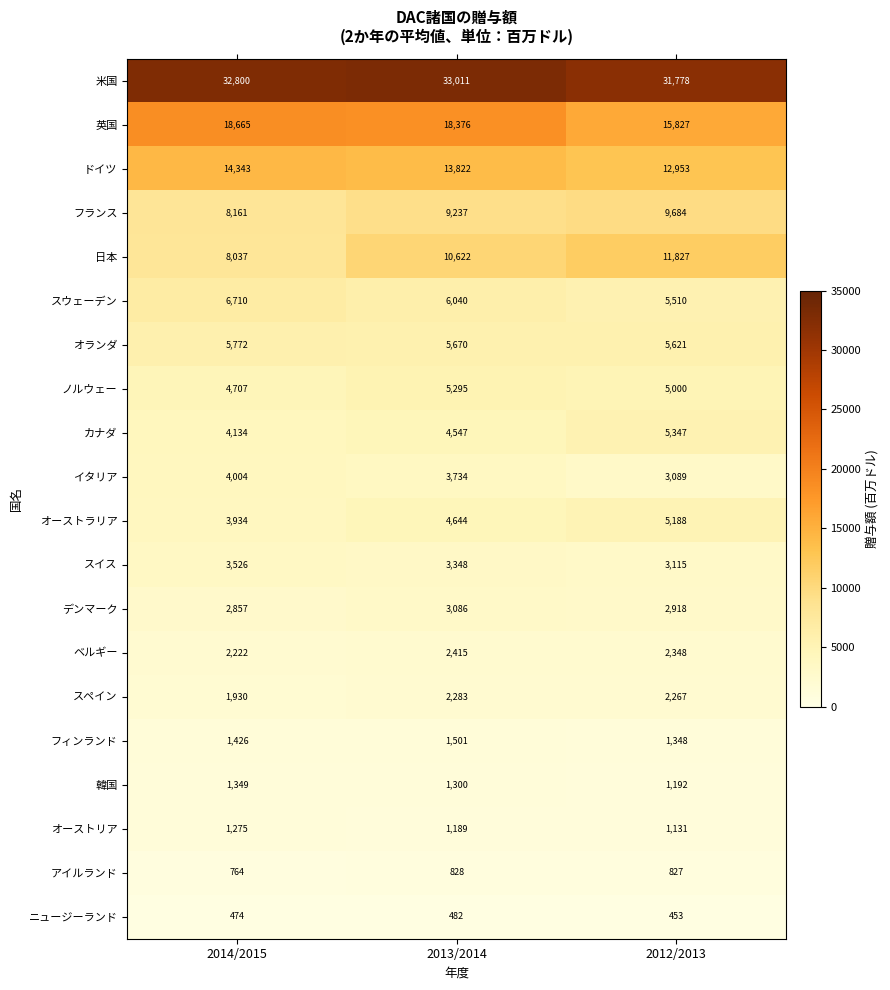

The カナダ series shows 4547 at 2013/2014. True or false?

True